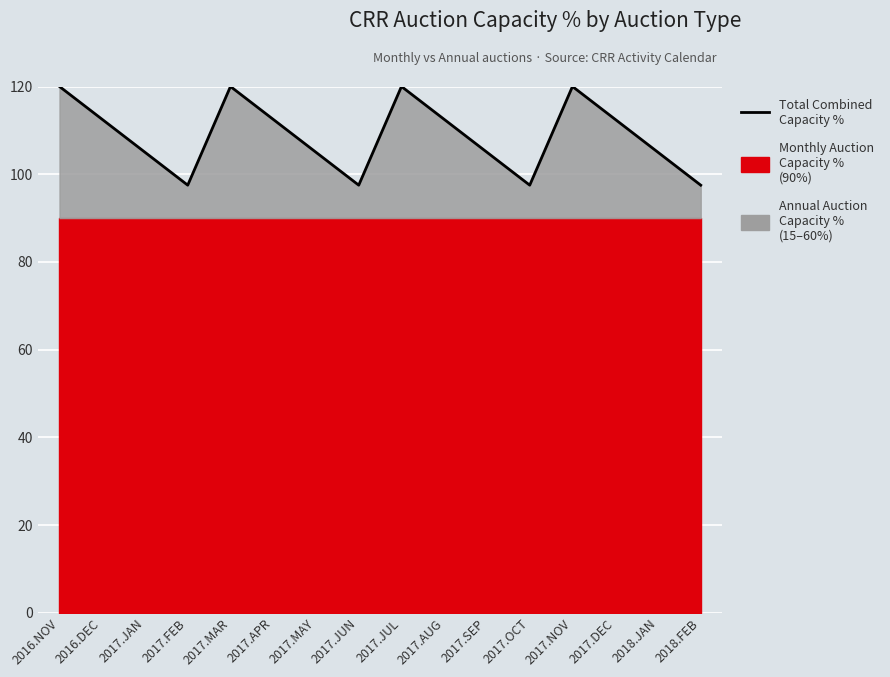

Which category has the lowest value across all series?

2017.FEB